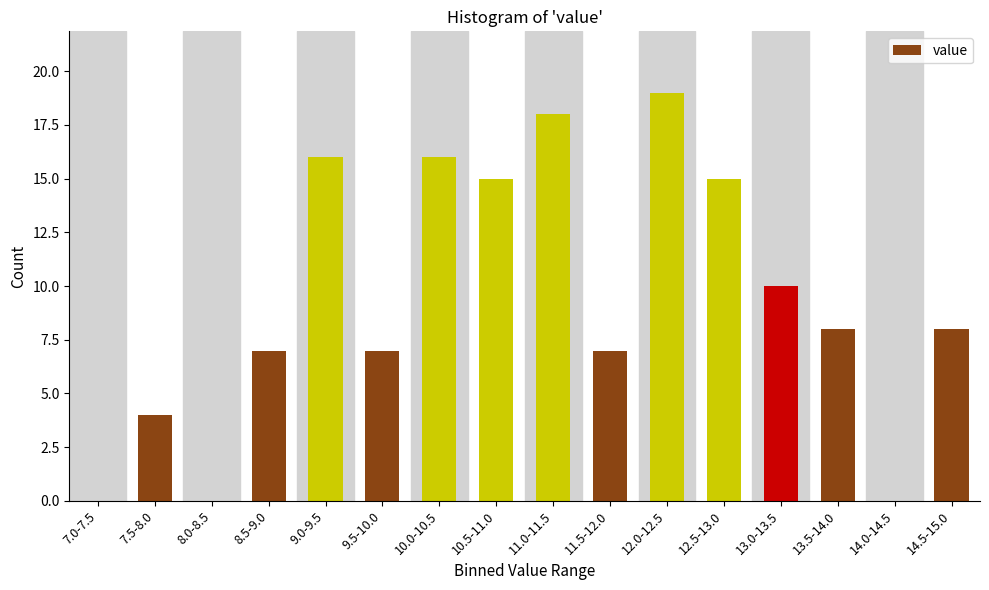

Reading right to left, list all the values displayed in this chart.

14.5-15.0=8	14.0-14.5=0	13.5-14.0=8	13.0-13.5=10	12.5-13.0=15	12.0-12.5=19	11.5-12.0=7	11.0-11.5=18	10.5-11.0=15	10.0-10.5=16	9.5-10.0=7	9.0-9.5=16	8.5-9.0=7	8.0-8.5=0	7.5-8.0=4	7.0-7.5=0